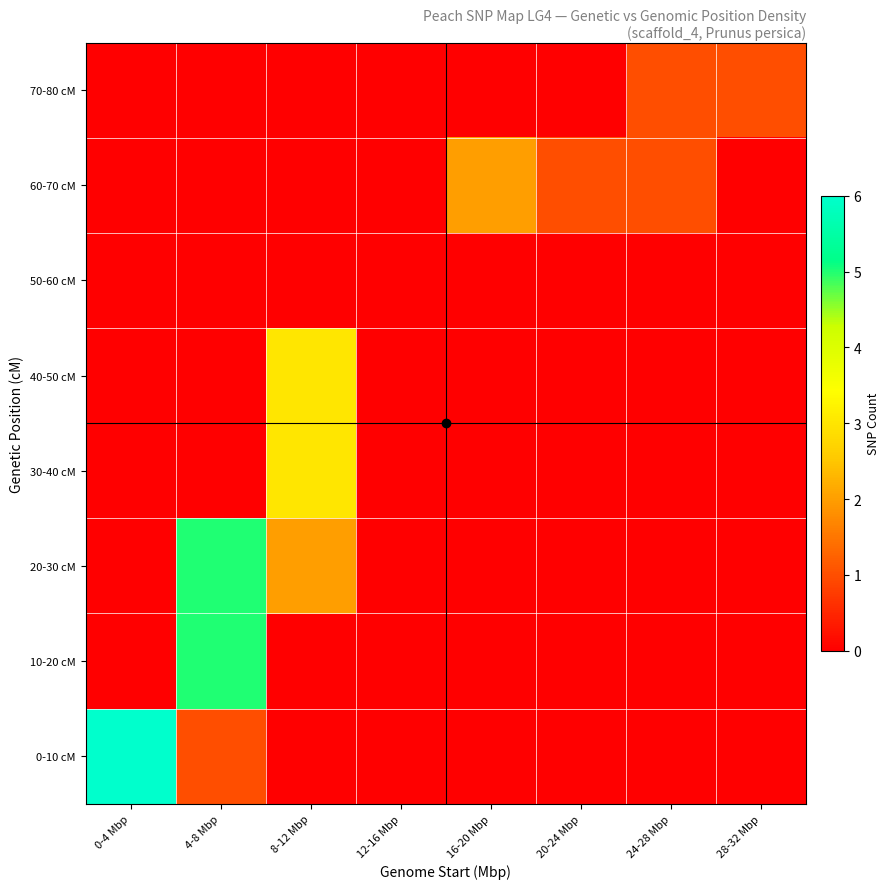

What is the greatest value displayed?

6